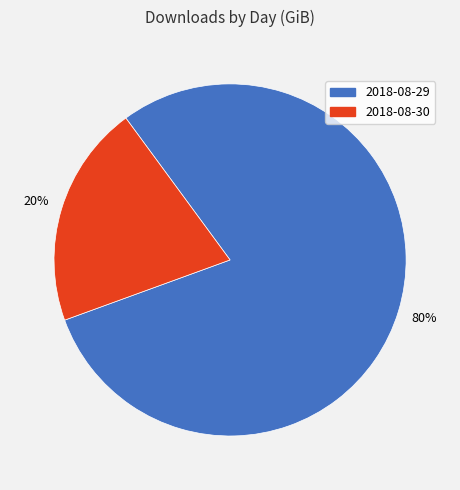

Is it true that 2018-08-30 is 14% of the pie?

False